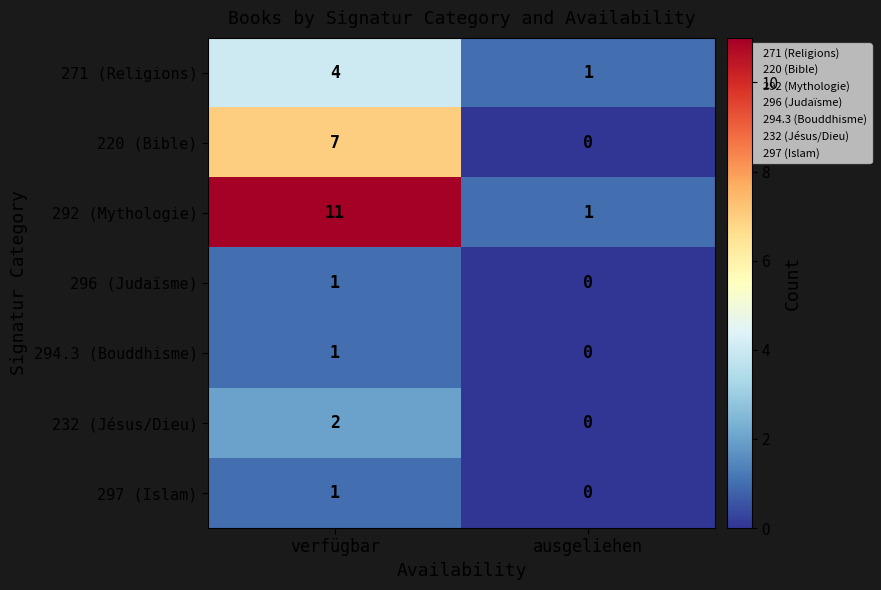

What is the difference between the maximum and minimum values in the 297 (Islam) series?

1